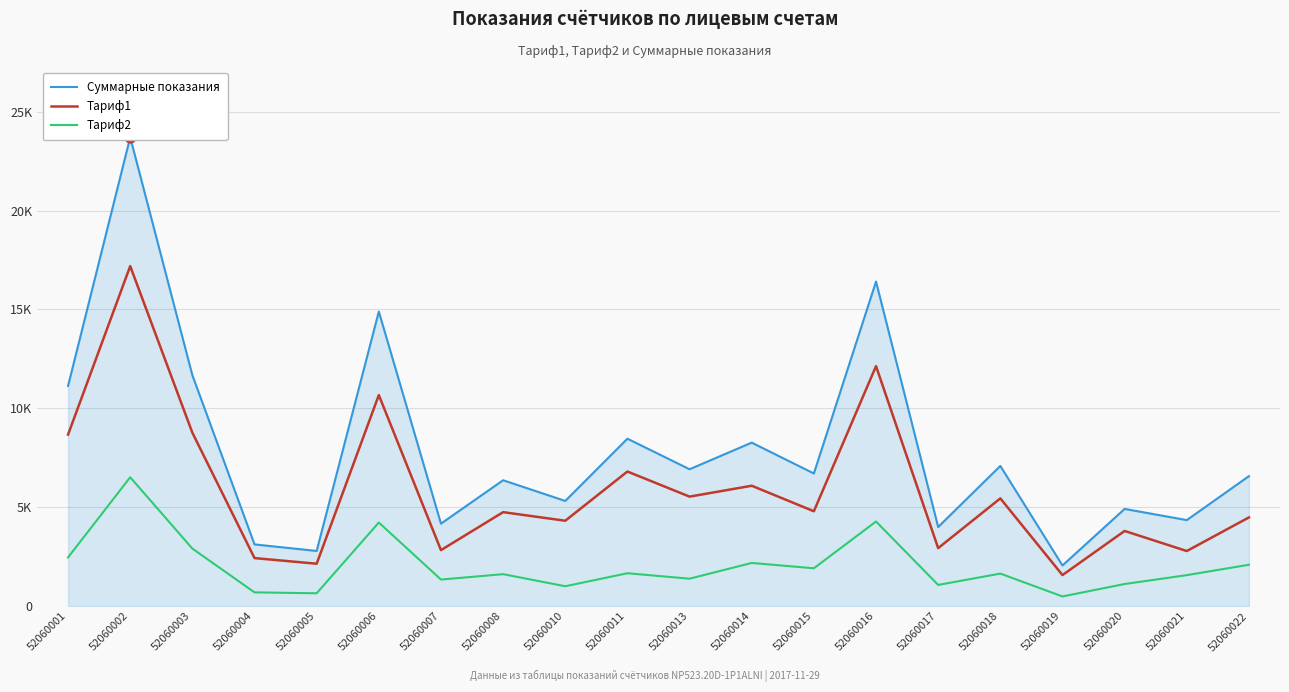

Is the value of Тариф2 at 52060022 greater than the value of Тариф1 at 52060019?

Yes